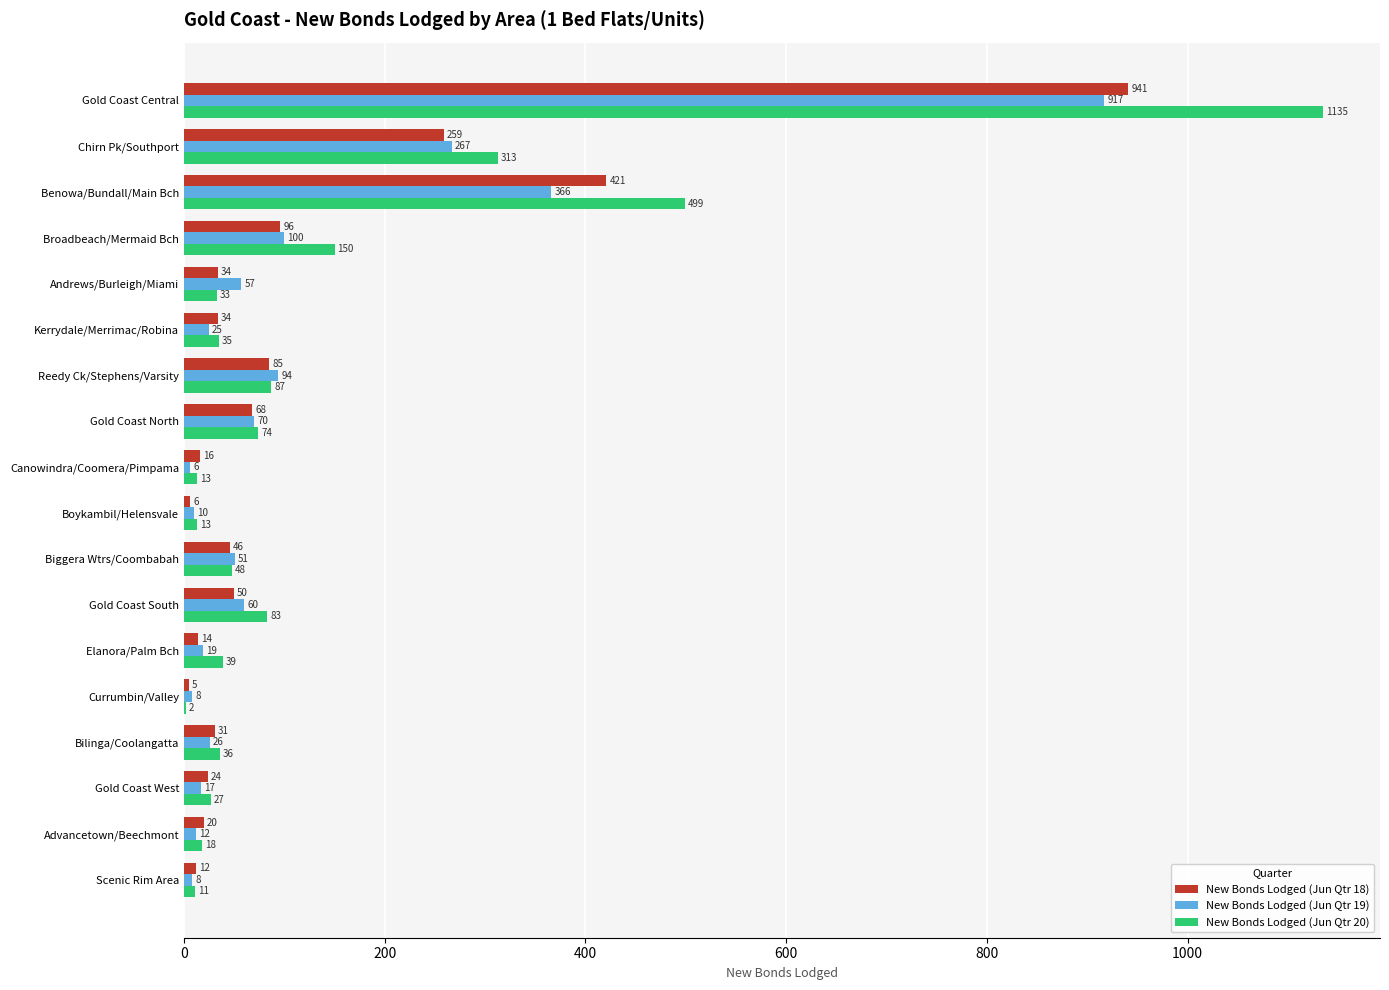

Which series has the widest spread of values?

New Bonds Lodged (Jun Qtr 20)